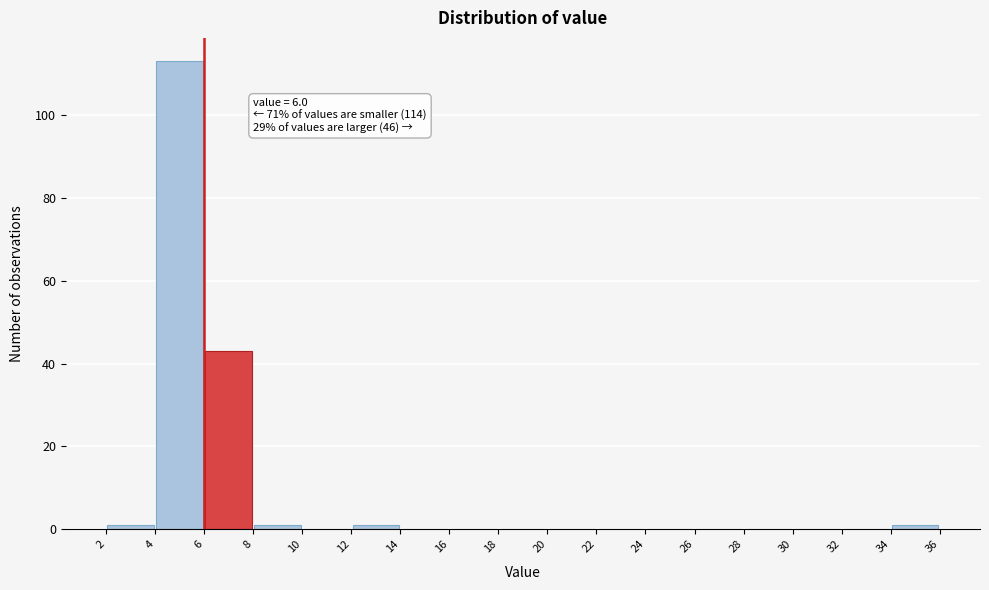

Which range on the x-axis has the tallest bar?

4 to 6